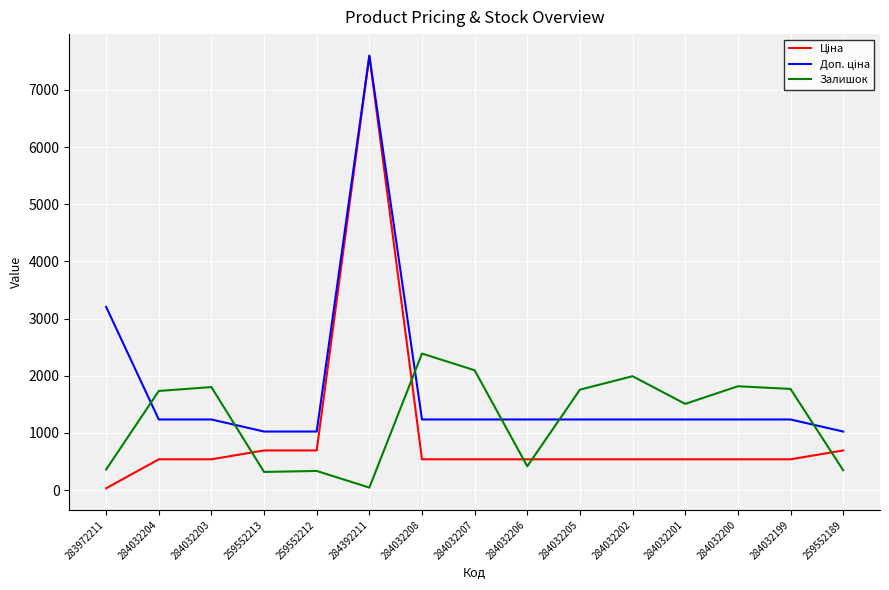

What is the highest value of the Залишок series?

2388.0